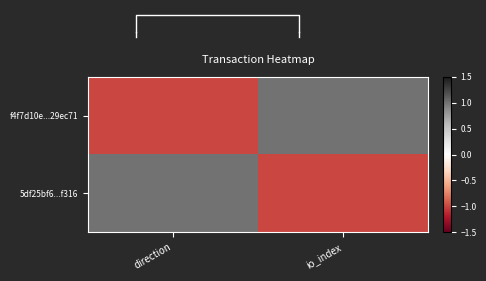

The f4f7d10e...29ec71 series shows -1 at direction. True or false?

True